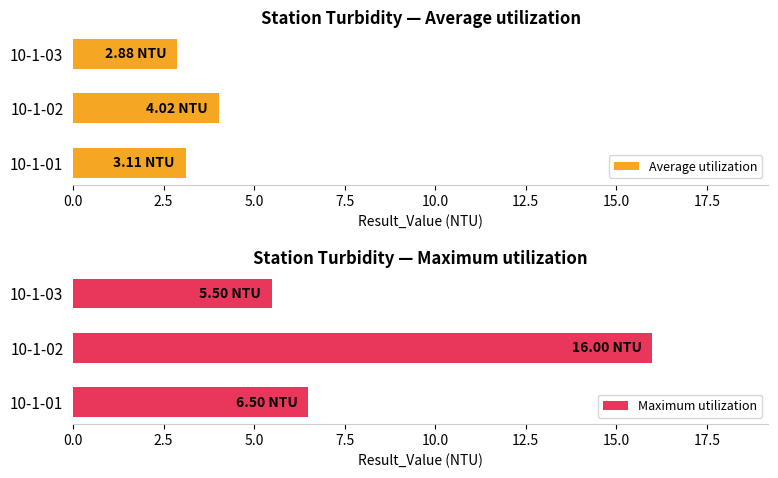

How many data points does each series have?

3